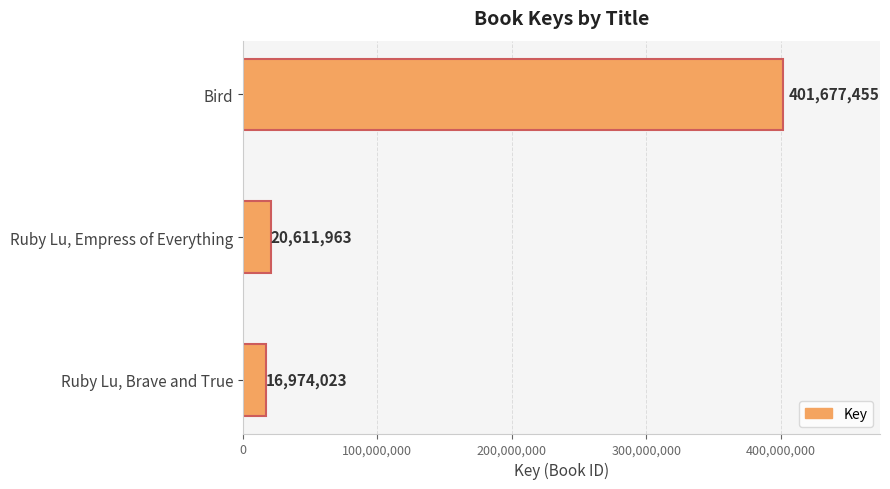

The value at Ruby Lu, Brave and True is 16974023. True or false?

True